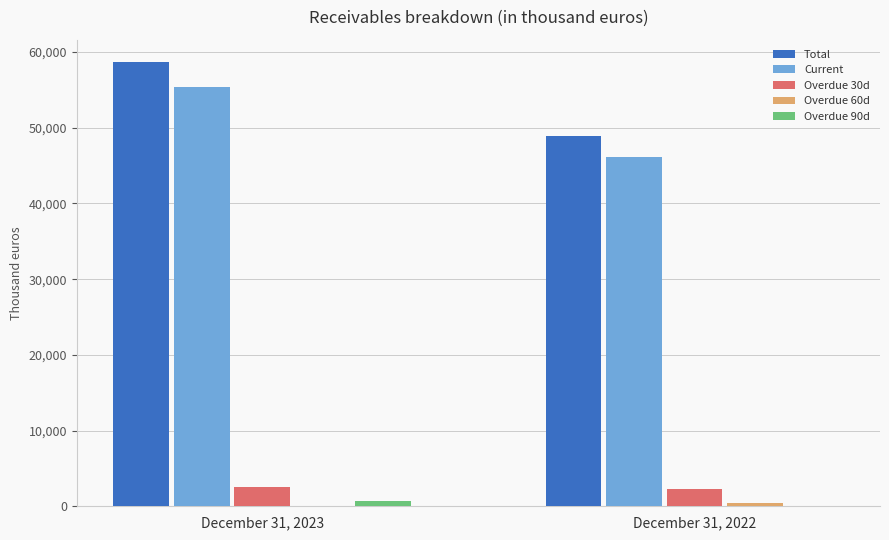

At which label is Total closest to 53833?

December 31, 2022